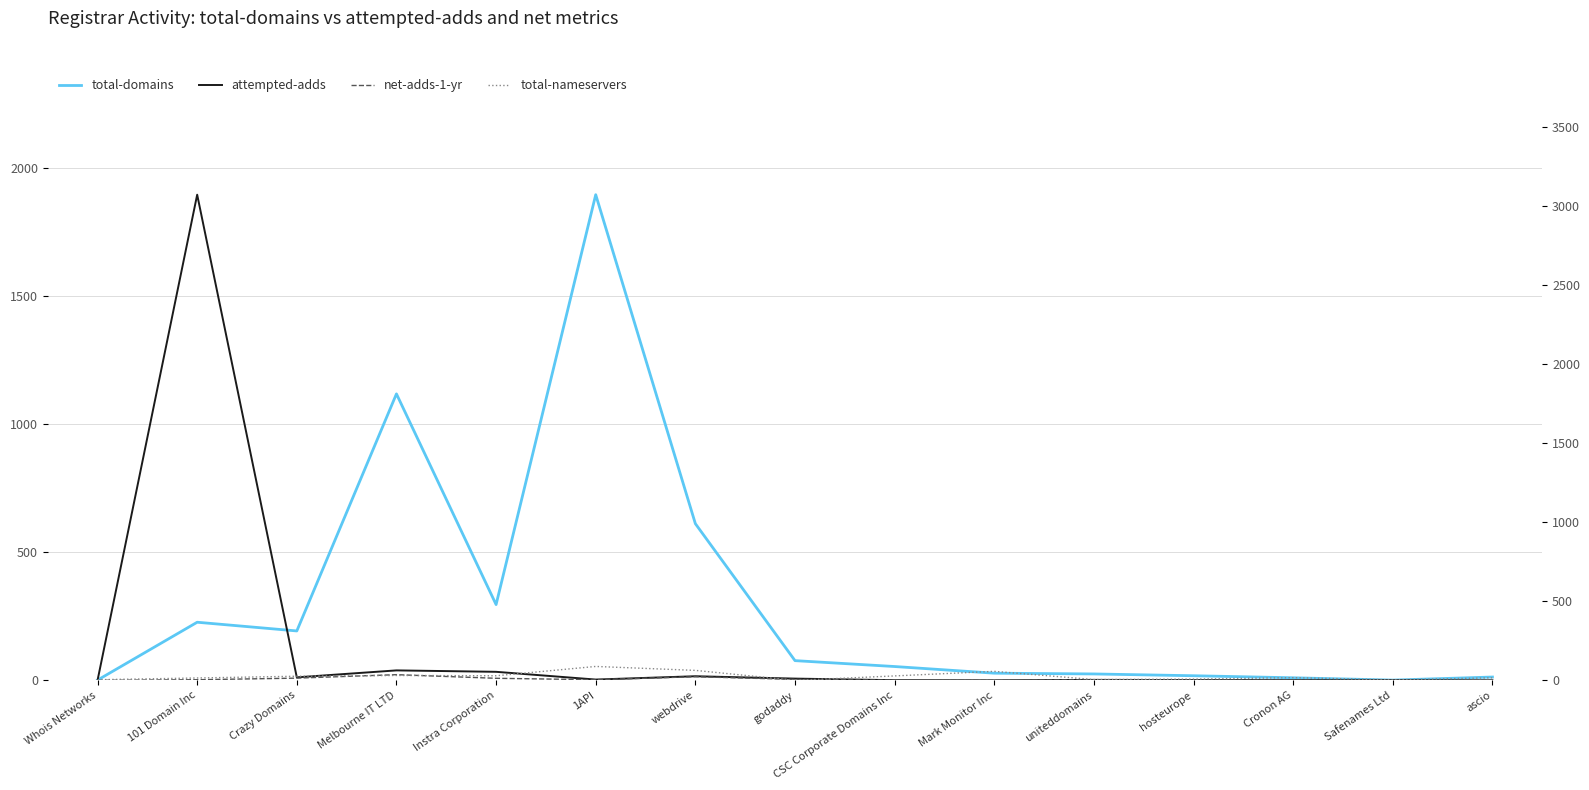

True or false: total-domains and net-adds-1-yr intersect in this chart.

False